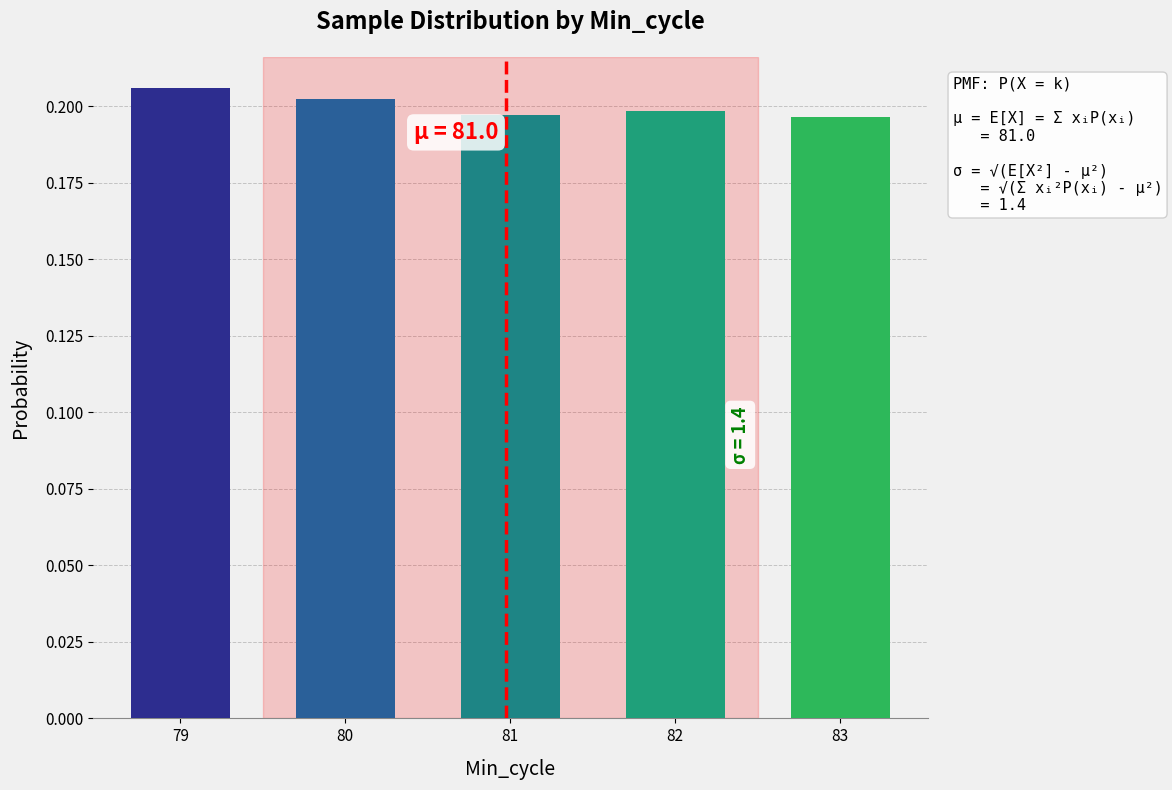

How many values are between 0 and 1?

5